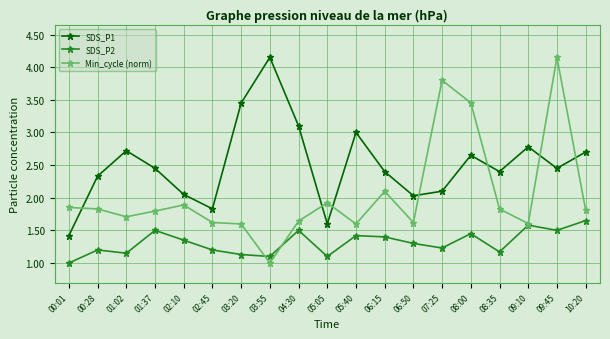

True or false: SDS_P2 has more than 0 points higher than both neighbors.

True